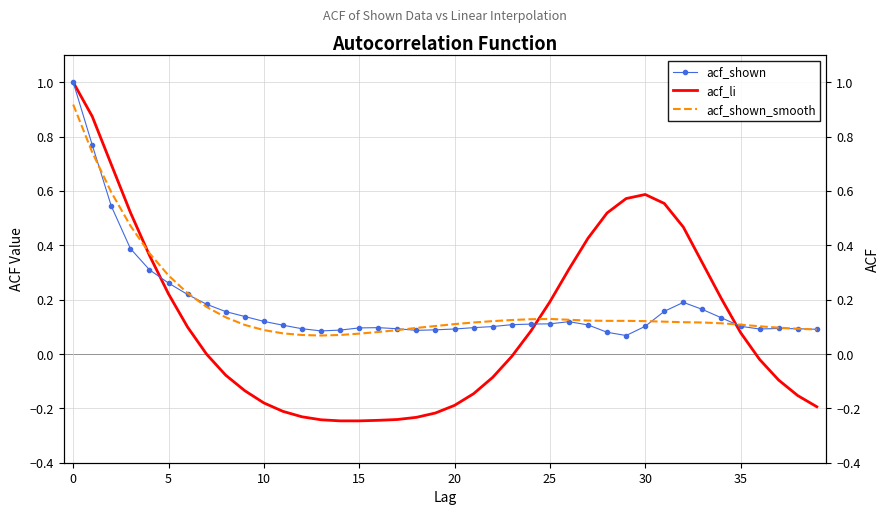

The acf_shown_smooth series shows 0.1 at 28. True or false?

True